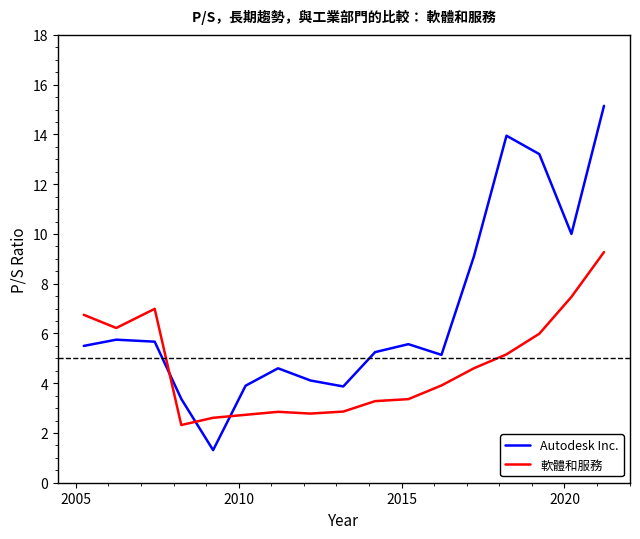

What is the difference between the second highest and second lowest values in the Autodesk Inc. series?

10.6